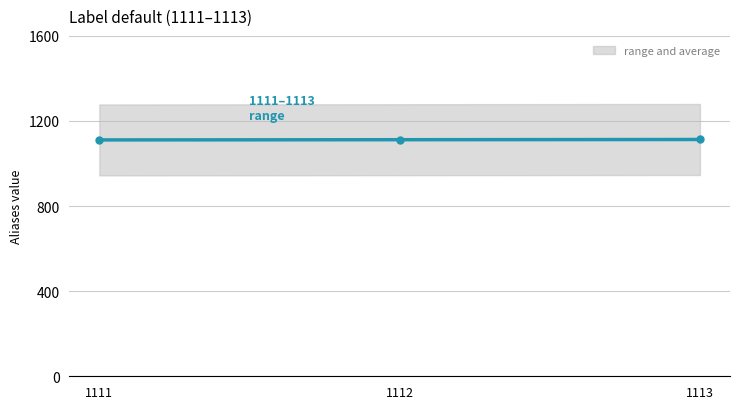

What is the change in value from 1111 to 1113?

+2